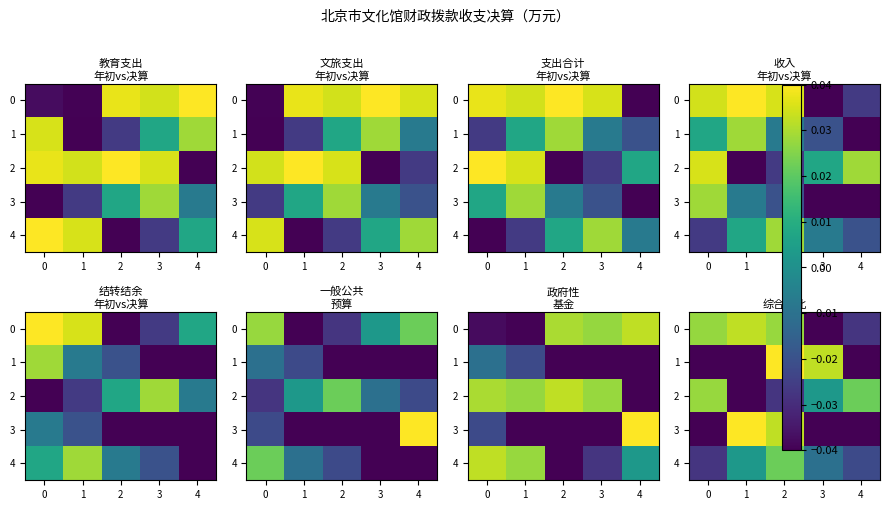

How many series are shown in this chart?

5